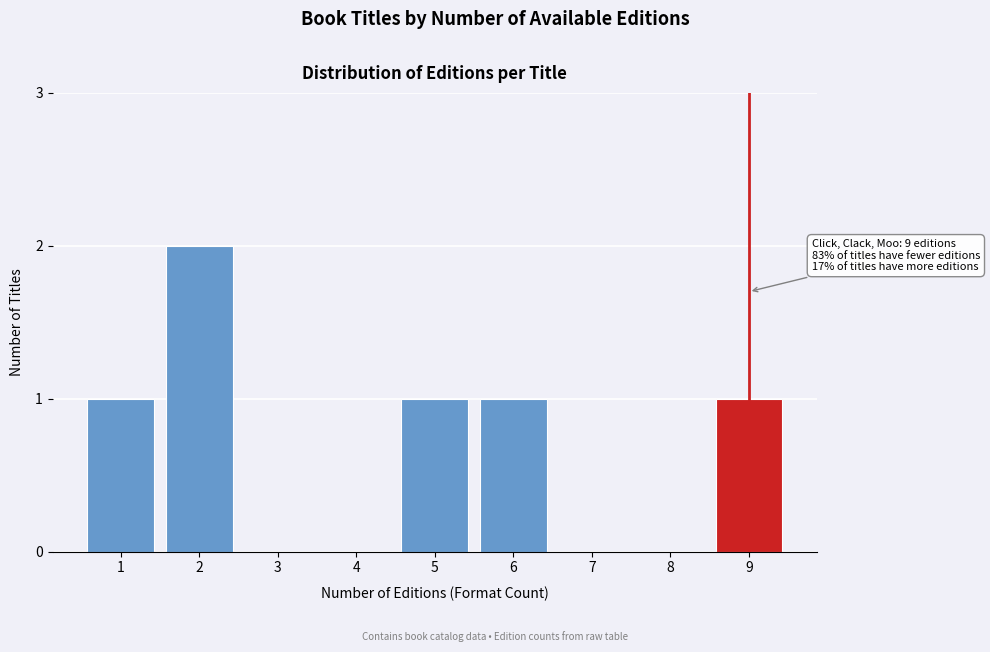

Reading right to left, list all the values displayed in this chart.

9=1	8=0	7=0	6=1	5=1	4=0	3=0	2=2	1=1